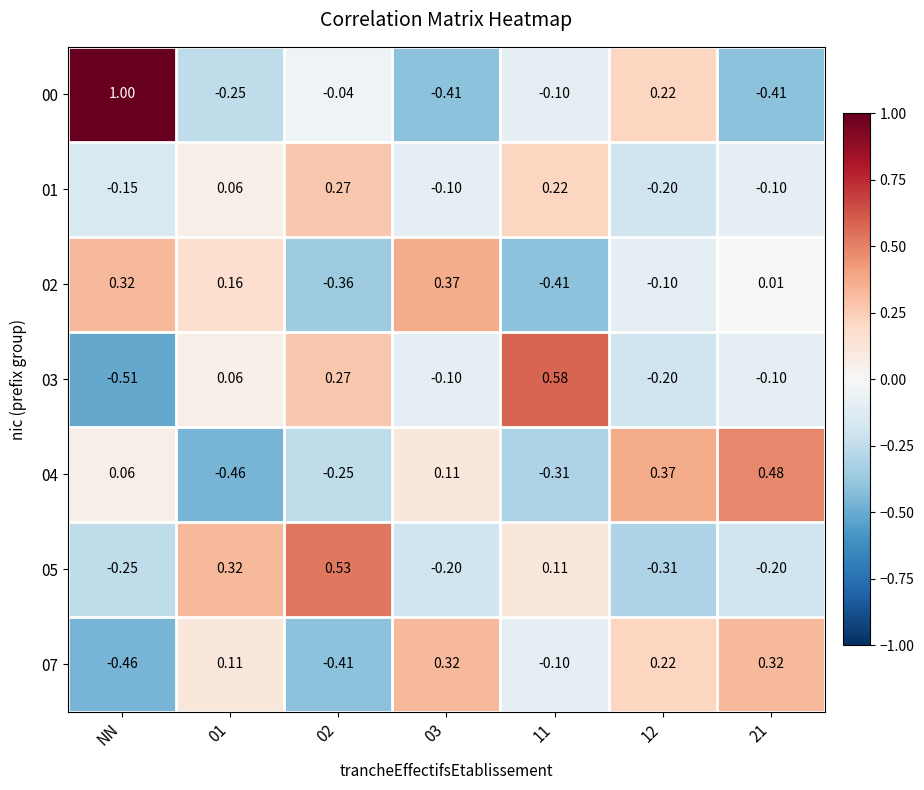

Is the value of 03 at NN greater than the value of 00 at 11?

No